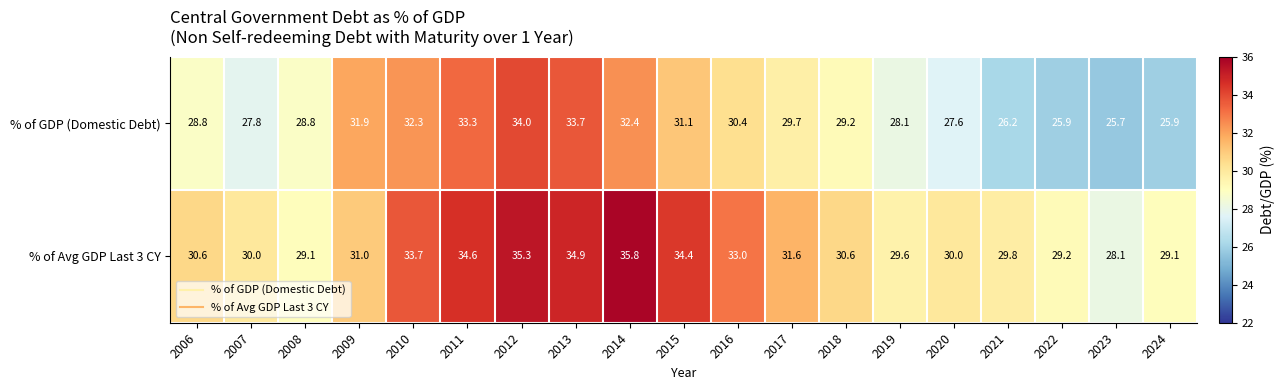

Count the number of categories in the chart.

19